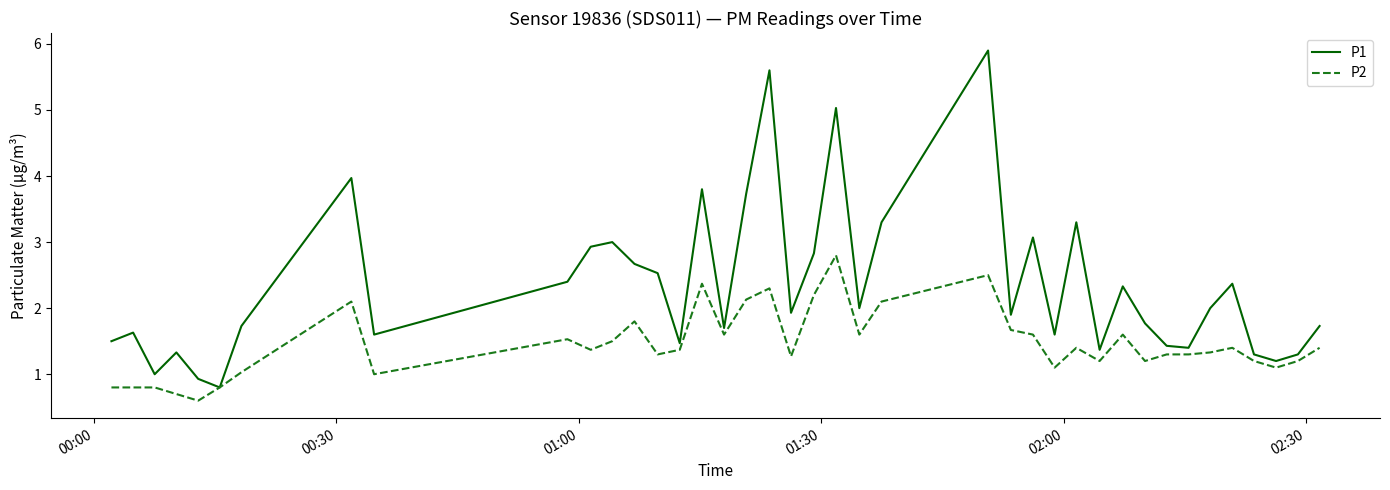

Rank the series by their maximum value, from lowest to highest.

P2, P1